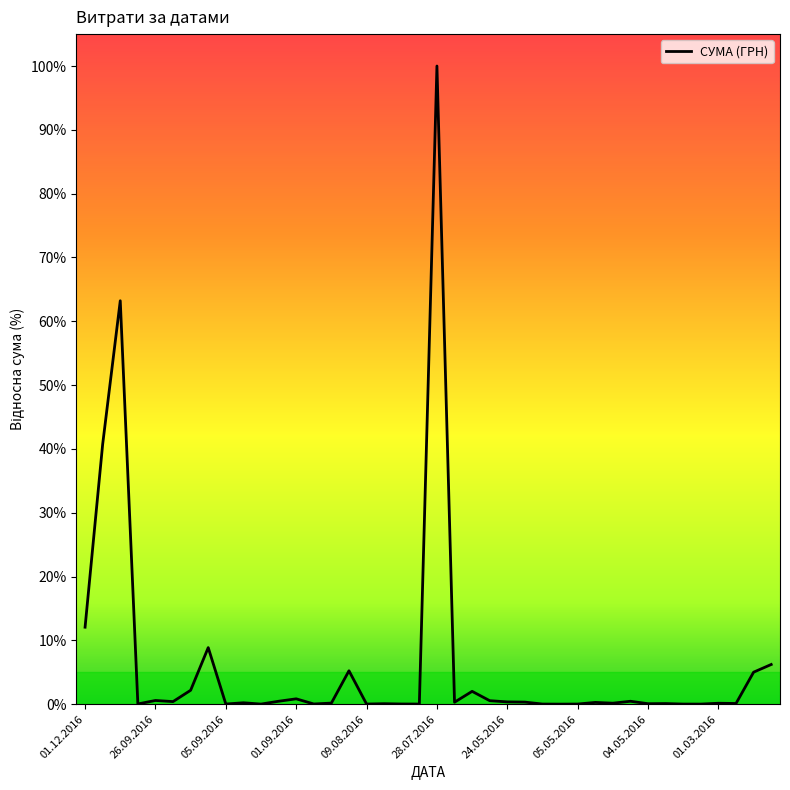

What is the greatest value displayed?

100.0